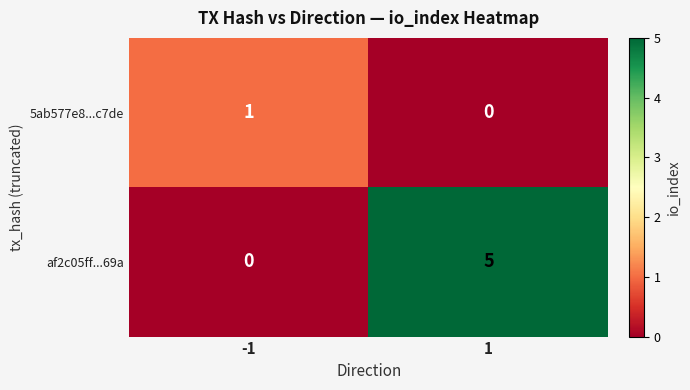

Reading left to right, what are all the values shown in this chart?

5ab577e8...c7de: 1	0
af2c05ff...69a: 0	5